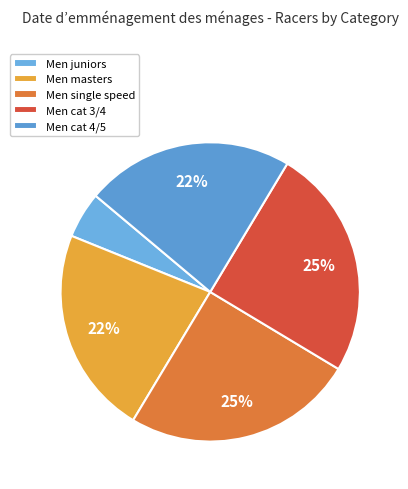

The Men cat 3/4 slice represents 19% of the pie. True or false?

False